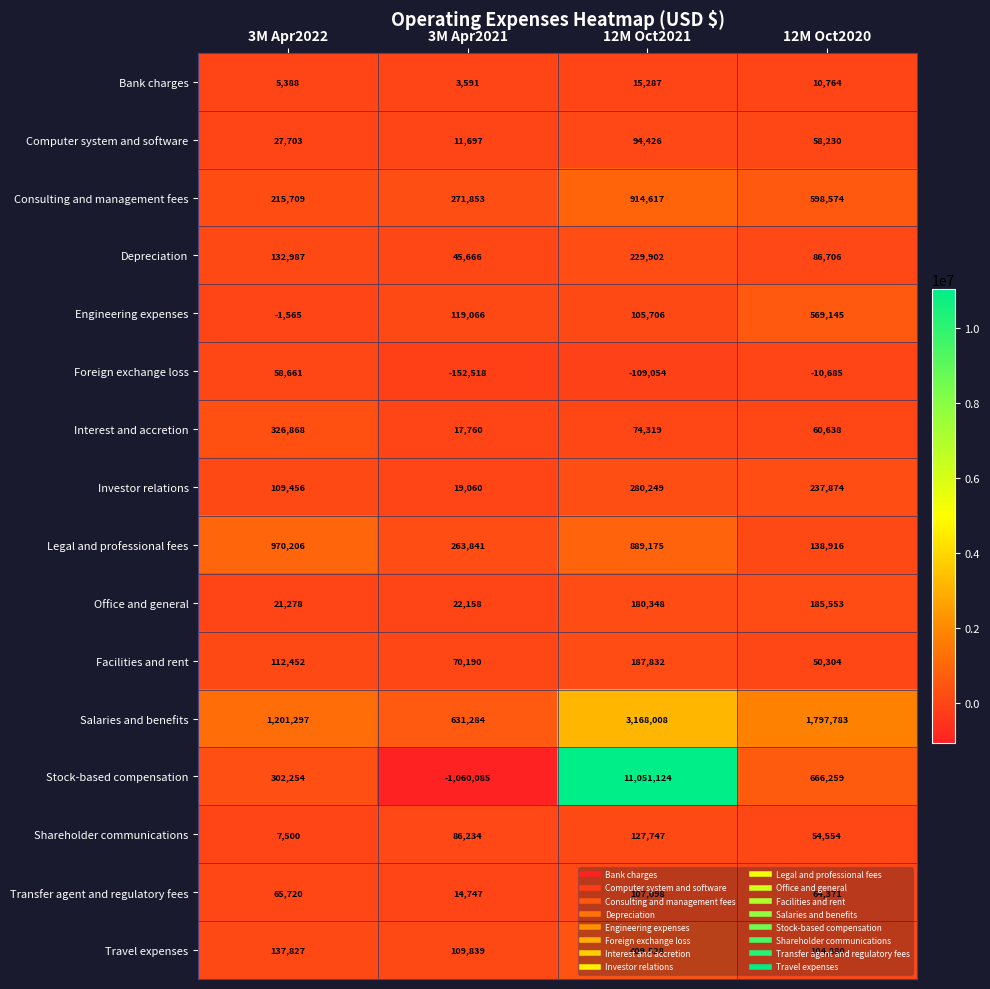

Where does the Interest and accretion series first go above 74319?

3M Apr2022